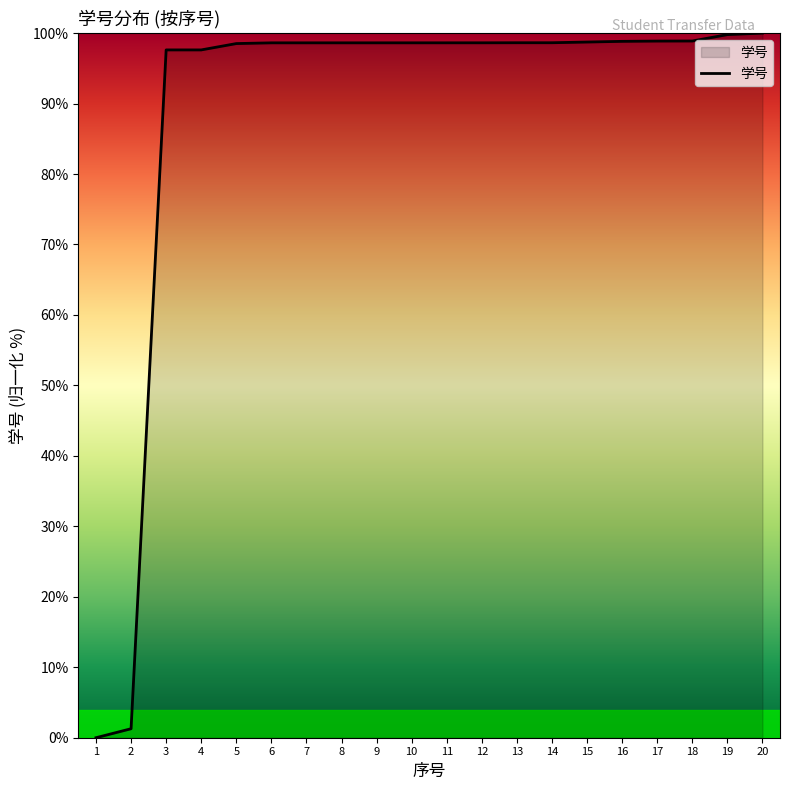

What is the difference between the values at 1 and 7?

98.6